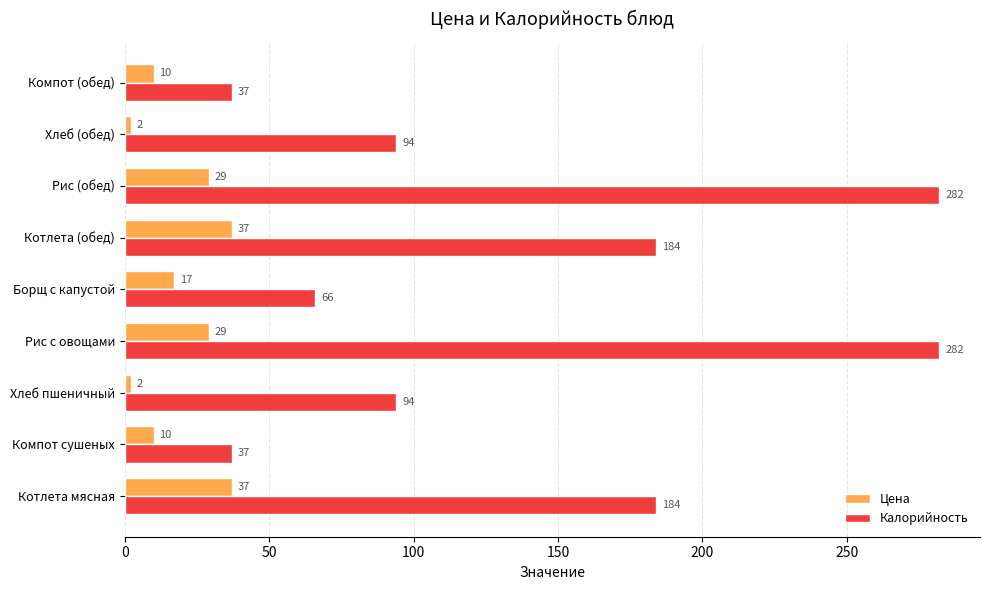

Is the value of Калорийность at Хлеб пшеничный greater than the value of Цена at Борщ с капустой?

Yes